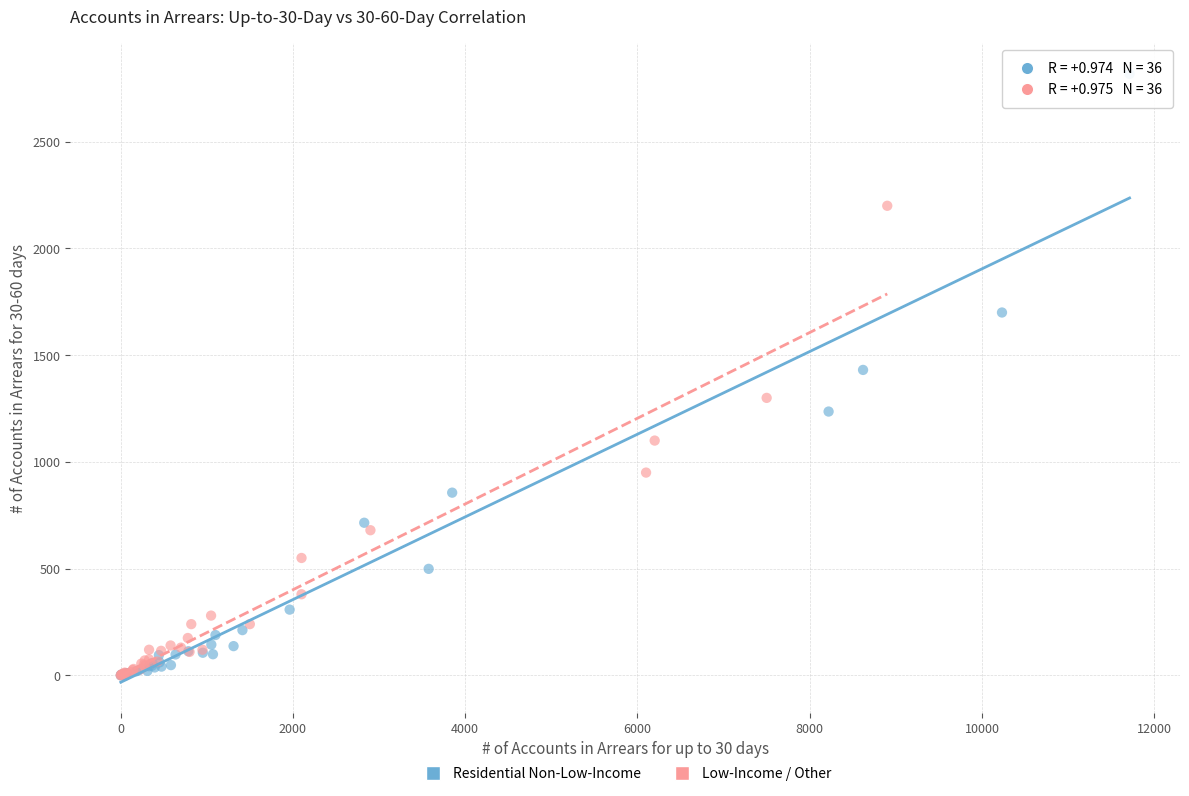

Which series has the largest Y range (max minus min)?

Residential Non-Low-Income